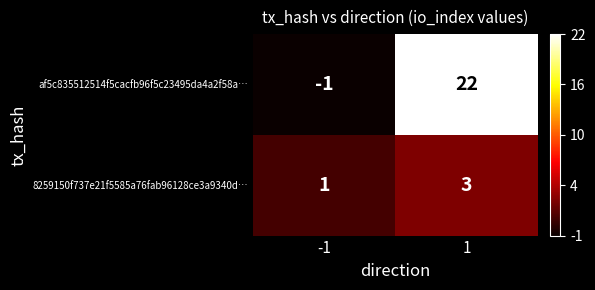

List the labels in order of 8259150f737e21f5585a76fab96128ce3a9340d… value, smallest first.

-1, 1